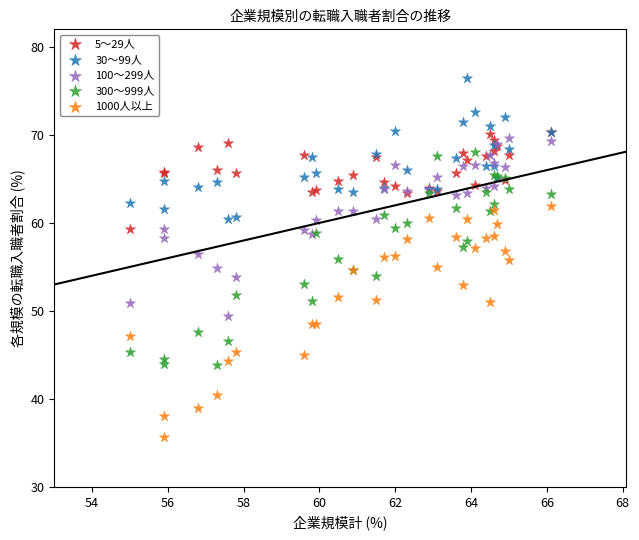

Which series reaches the maximum Y coordinate?

30～99人